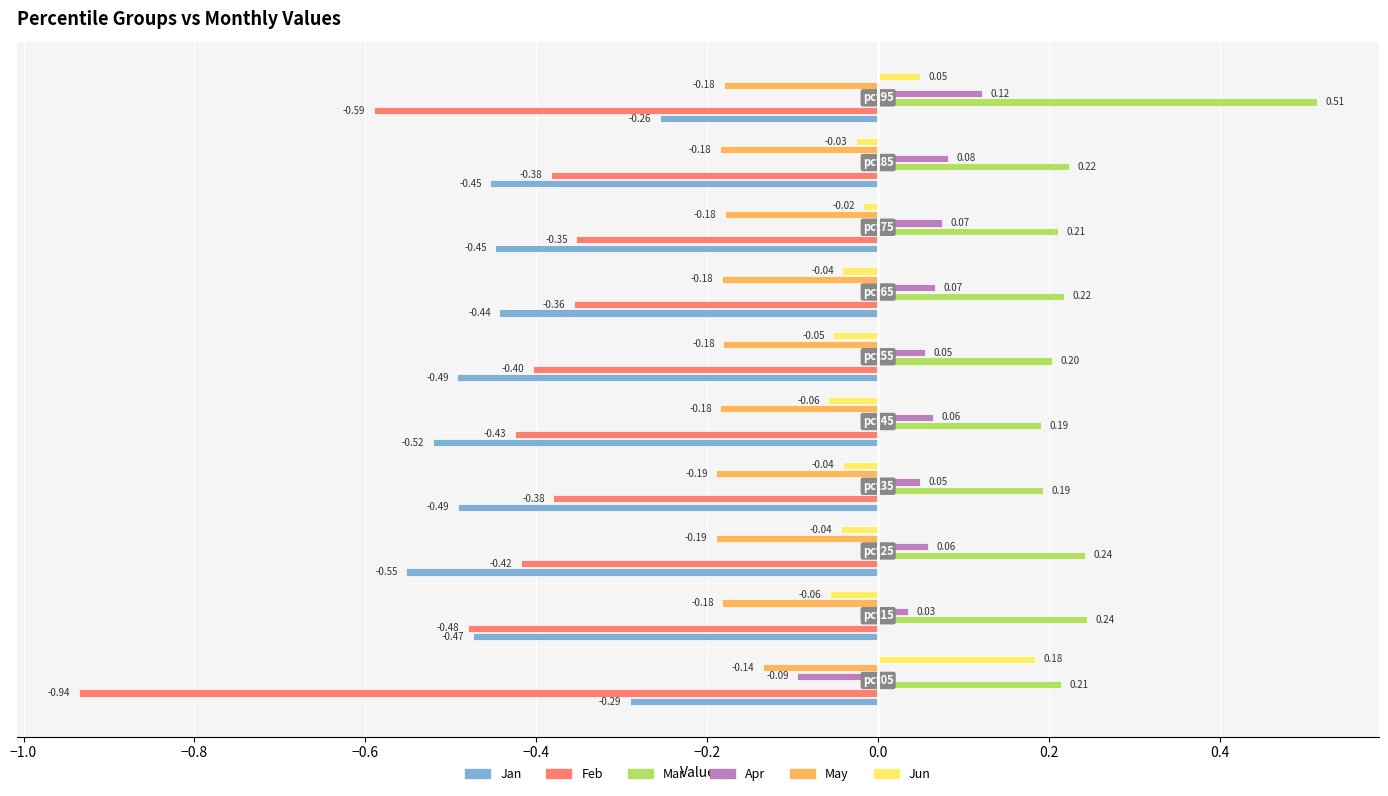

What is the value of the Jan bar at the 5th from the left?

-0.5